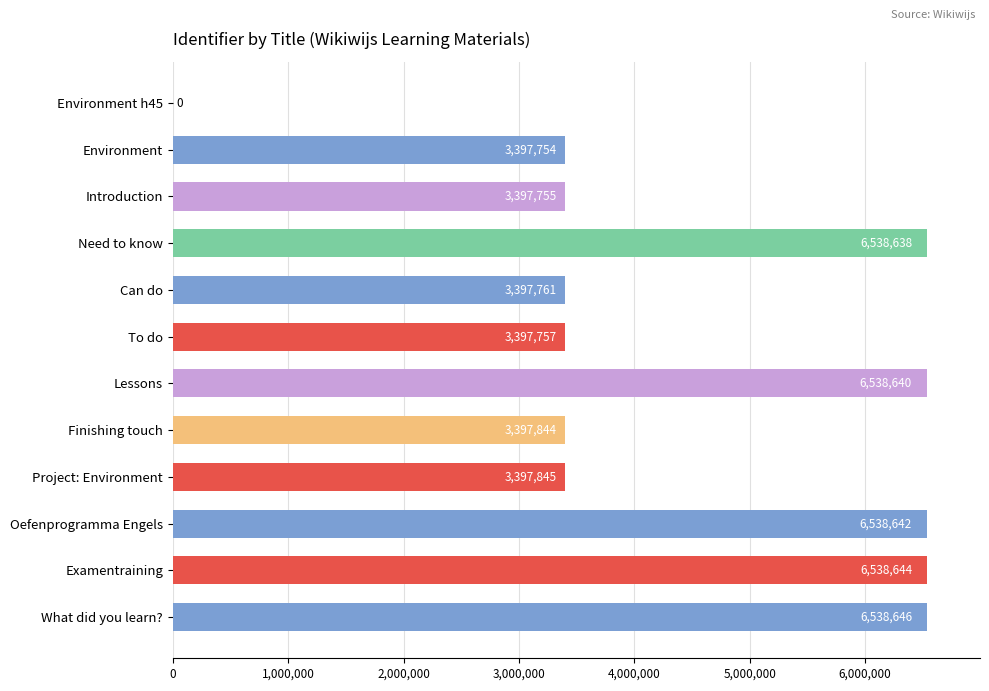

What is the sum of all values?

53079926